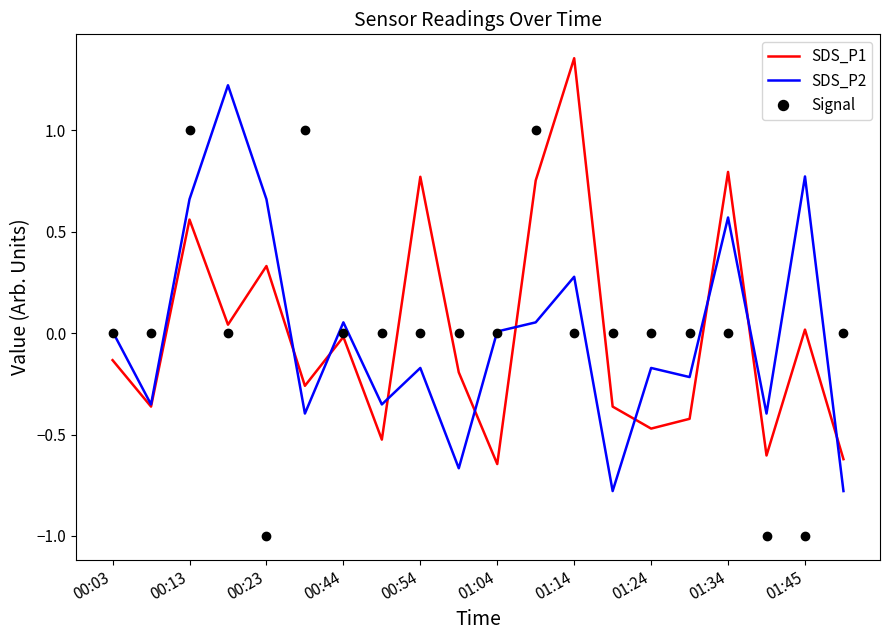

What is the highest value of the SDS_P2 series?

1.2